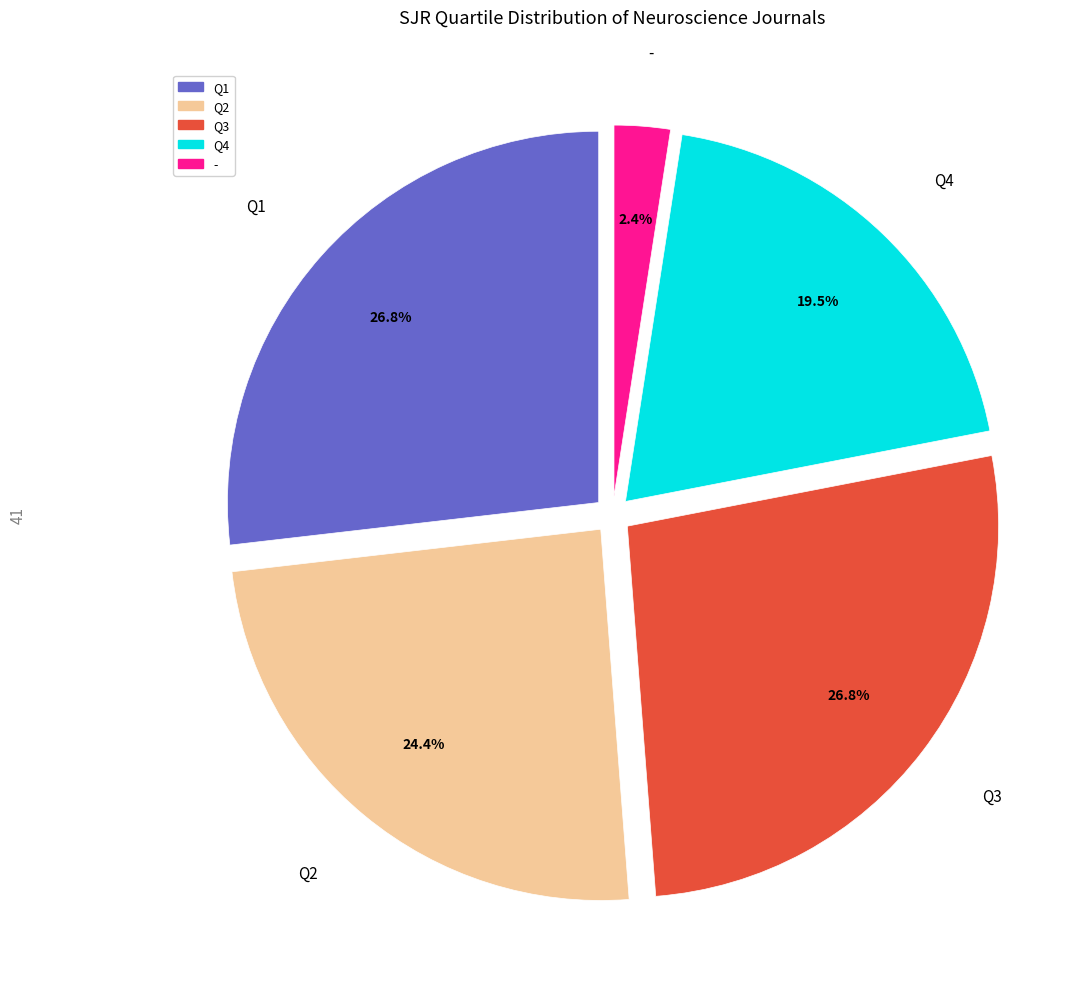

Which slice is the smallest?

-